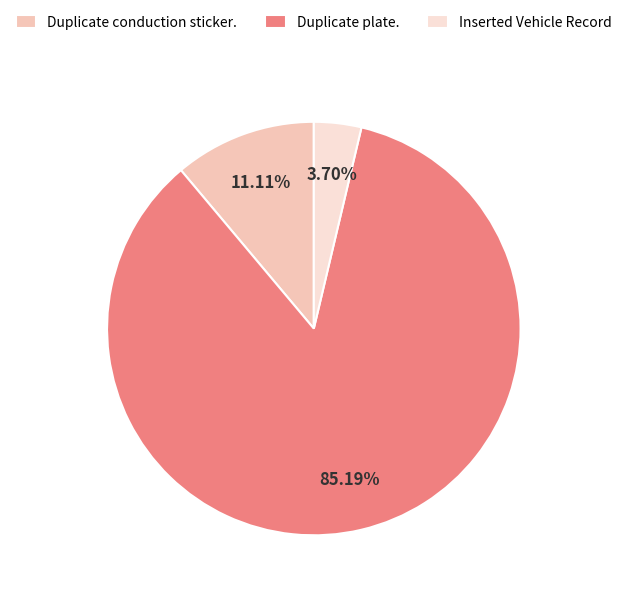

True or false: Duplicate conduction sticker. accounts for 11% of the total.

True